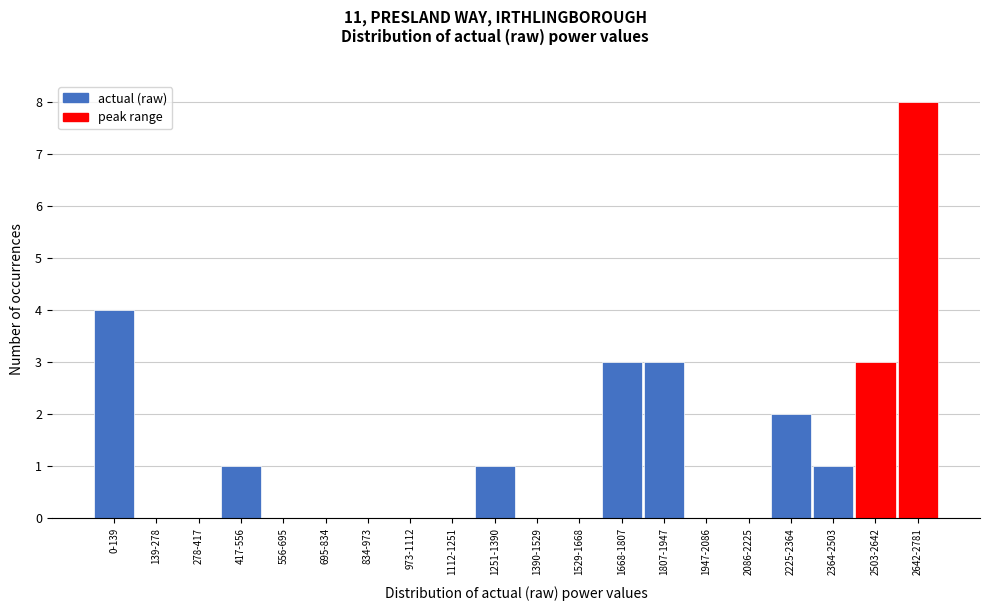

Reading right to left, extract all data points from this chart.

2642-2781=8	2503-2642=3	2364-2503=1	2225-2364=2	2086-2225=0	1947-2086=0	1807-1947=3	1668-1807=3	1529-1668=0	1390-1529=0	1251-1390=1	1112-1251=0	973-1112=0	834-973=0	695-834=0	556-695=0	417-556=1	278-417=0	139-278=0	0-139=4